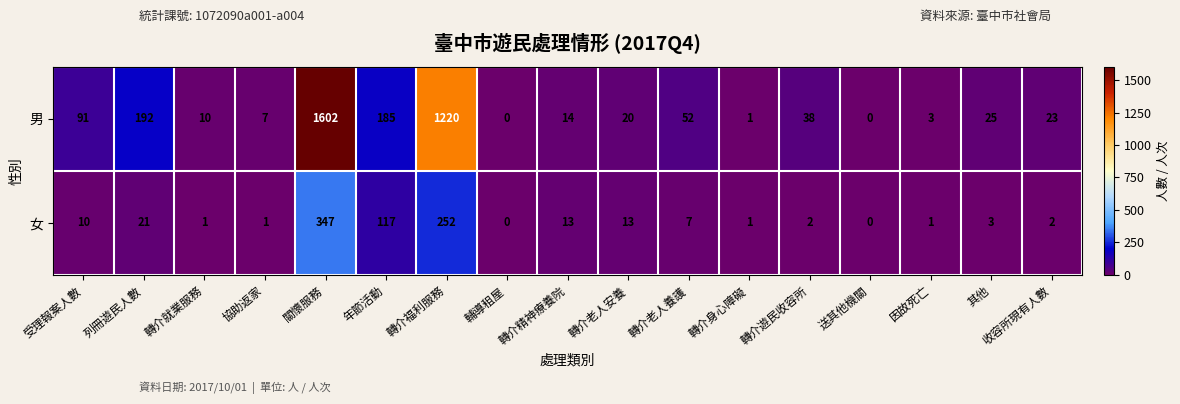

The value of 男 at 收容所現有人數 is 37. True or false?

False